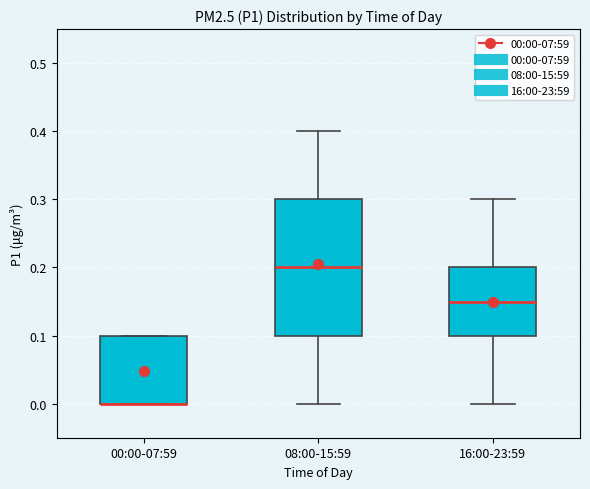

Reading left to right, read every box against the y-axis: the position of its median line, the range the box covers, and the ends of its whiskers. The values are not printed on the chart, so give them approximately, as read against the axis.

00:00-07:59: median 0.00 (drawn on the box's lower edge), box 0.00 to 0.10, whiskers 0.00 to 0.10
08:00-15:59: median 0.20, box 0.10 to 0.30, whiskers 0.00 to 0.40
16:00-23:59: median 0.15, box 0.10 to 0.20, whiskers 0.00 to 0.30